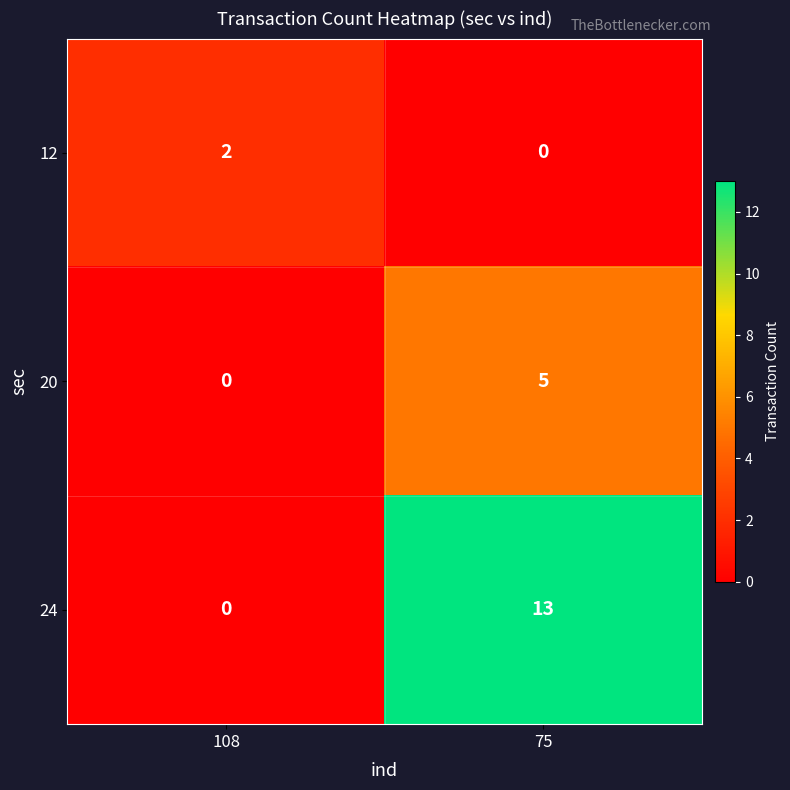

Reading left to right, list all the values displayed in this chart.

12: 108=2	75=0
20: 108=0	75=5
24: 108=0	75=13